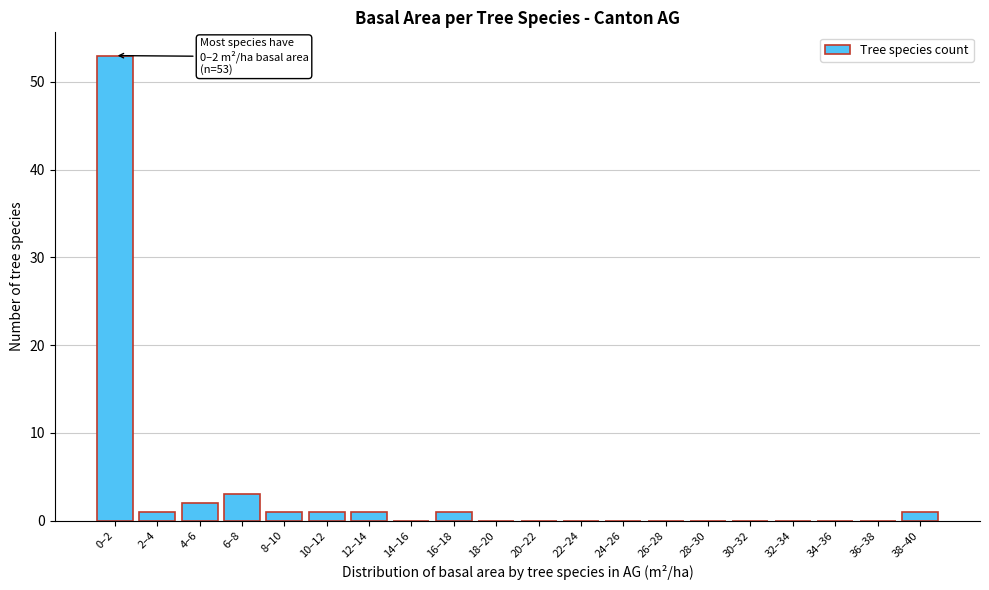

Reading left to right, extract all data points from this chart.

0–2=53	2–4=1	4–6=2	6–8=3	8–10=1	10–12=1	12–14=1	14–16=0	16–18=1	18–20=0	20–22=0	22–24=0	24–26=0	26–28=0	28–30=0	30–32=0	32–34=0	34–36=0	36–38=0	38–40=1